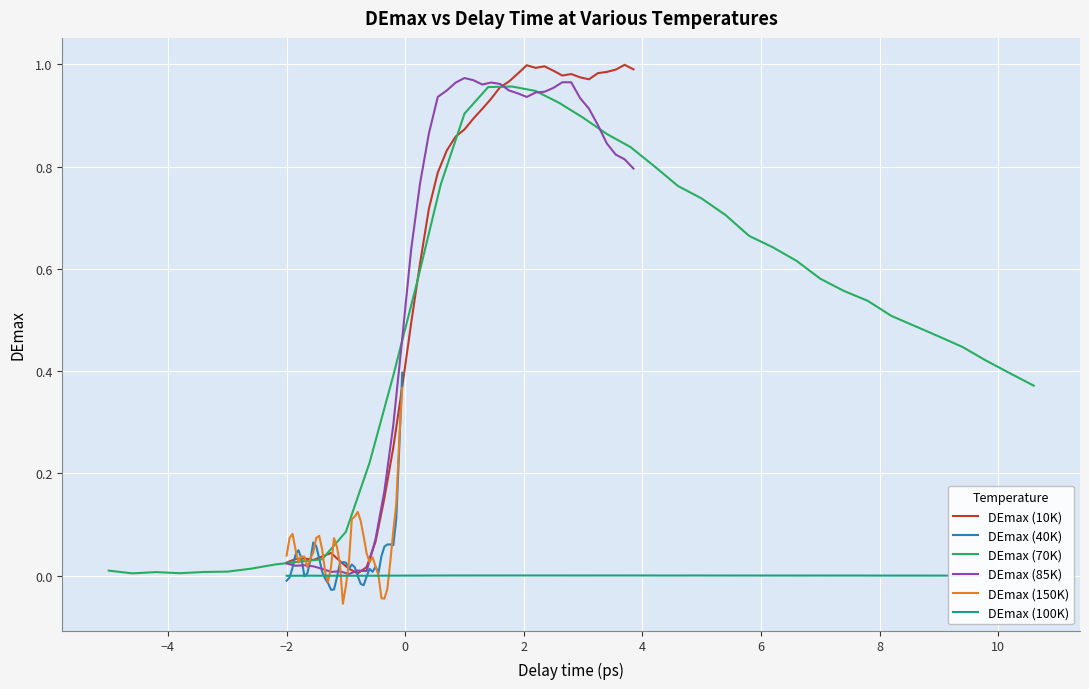

How many distinct data groups are displayed?

6